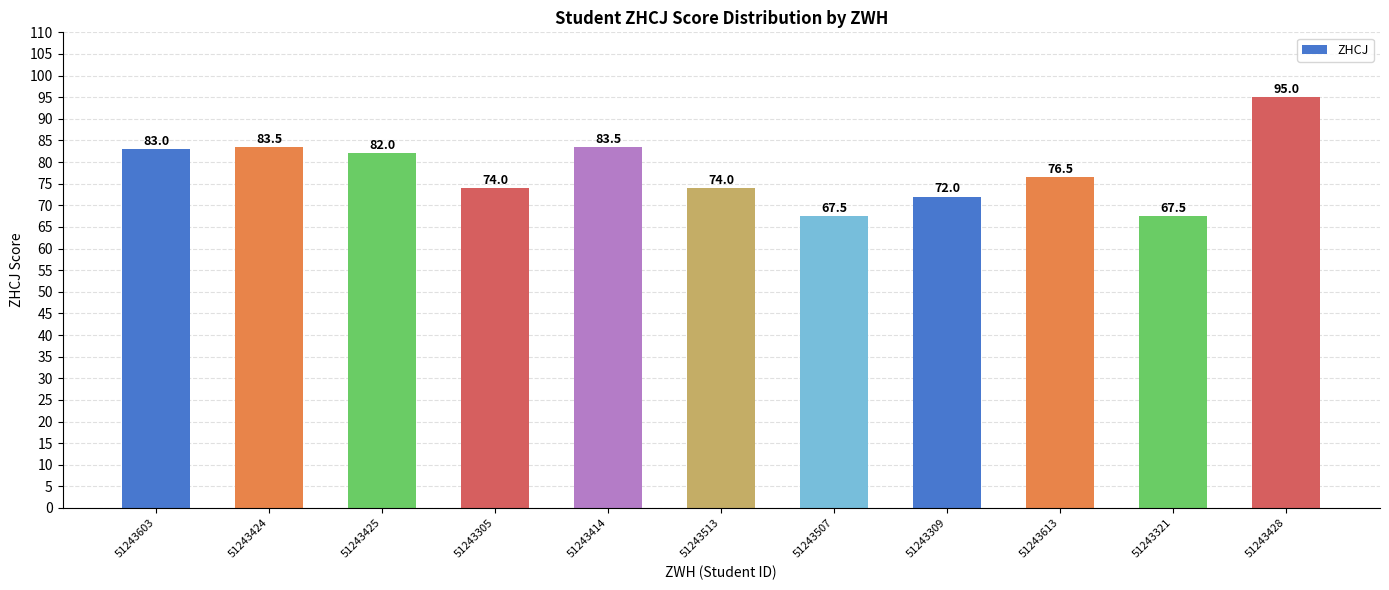

Reading right to left, list all the values displayed in this chart.

51243428=95.0	51243321=67.5	51243613=76.5	51243309=72.0	51243507=67.5	51243513=74.0	51243414=83.5	51243305=74.0	51243425=82.0	51243424=83.5	51243603=83.0